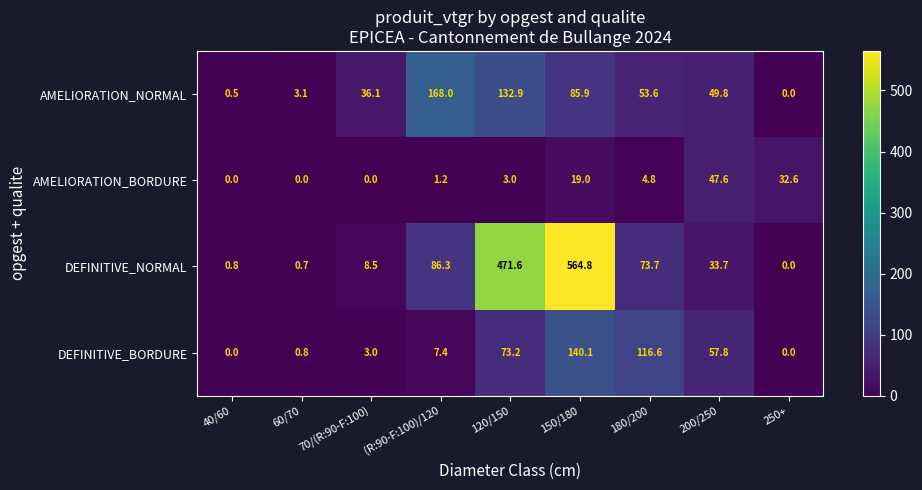

The AMELIORATION_NORMAL series shows 85.9 at 150/180. True or false?

True